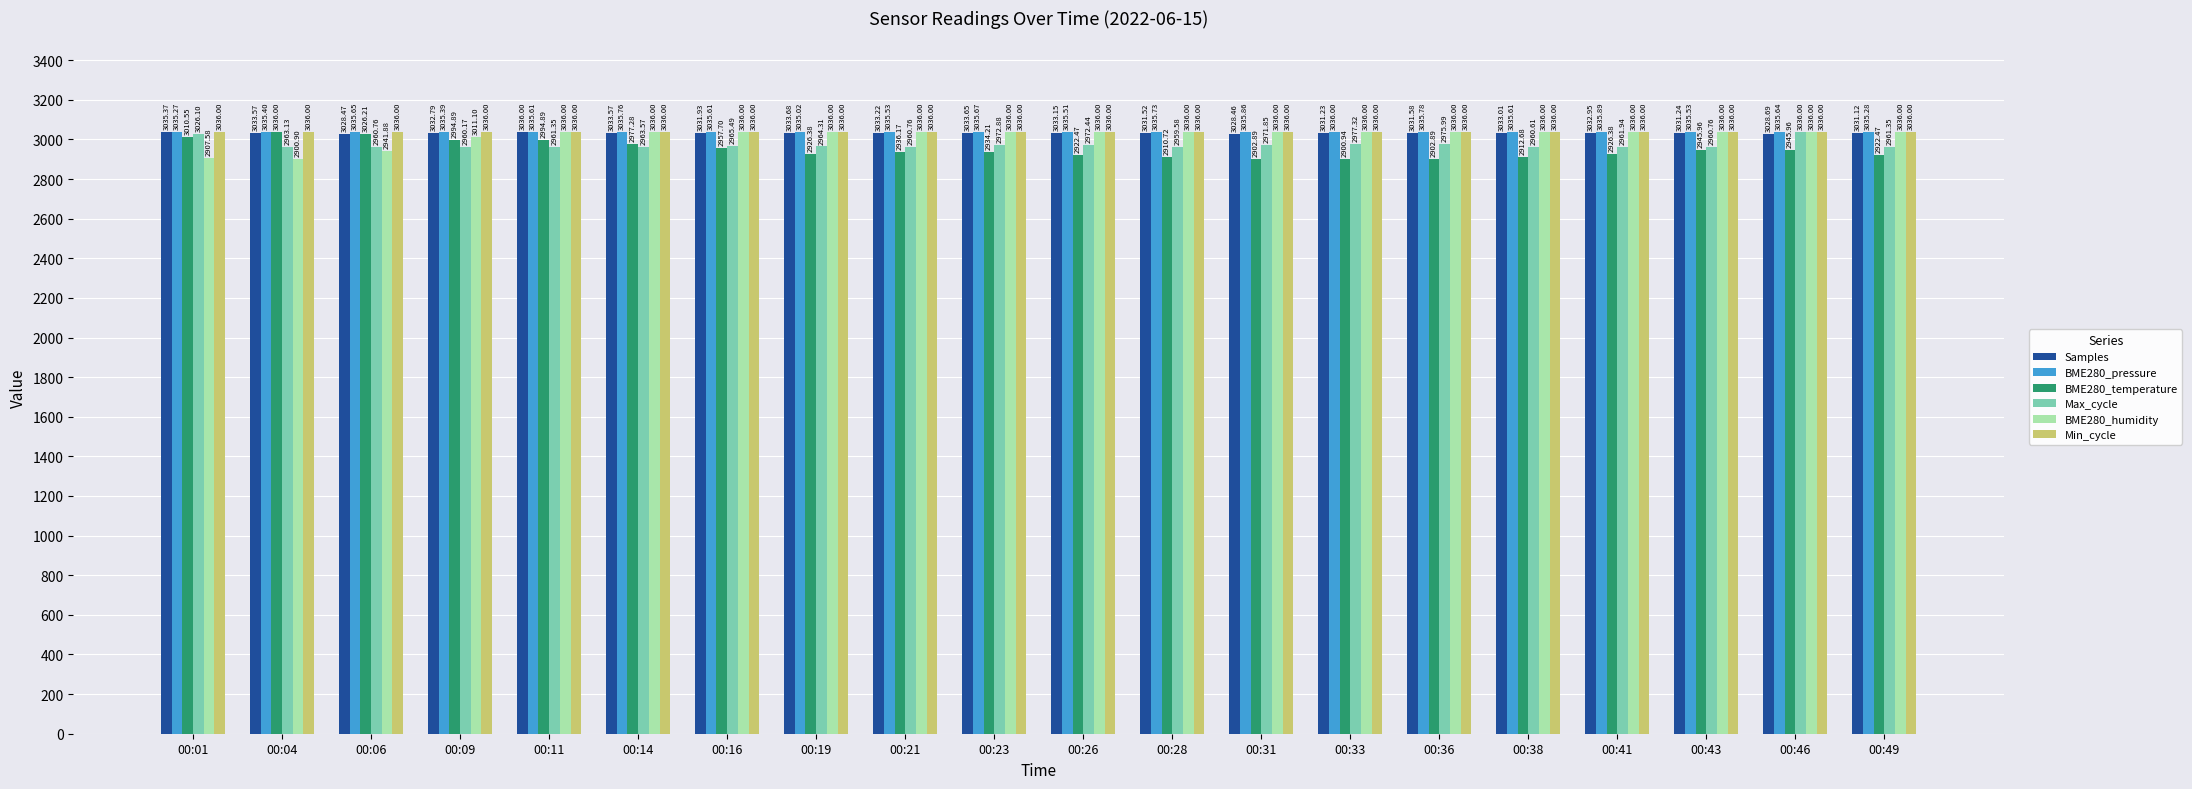

Does the chart contain stacked bars?

No